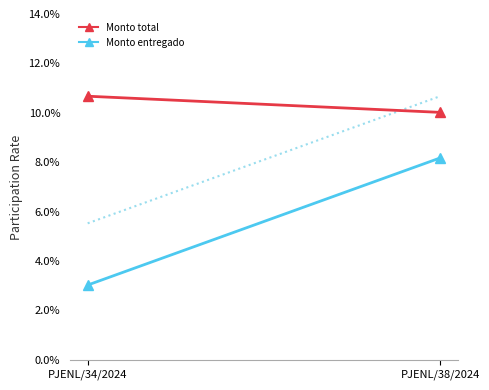

What is the difference between the Monto total values at PJENL/34/2024 and PJENL/38/2024?

0.7